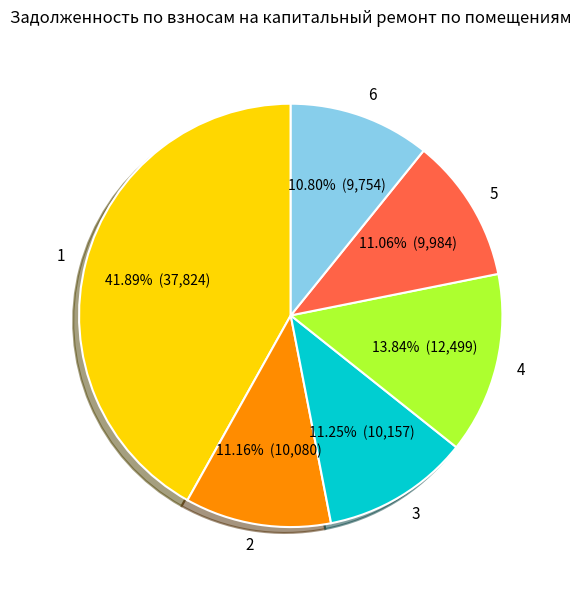

True or false: 1 accounts for 33% of the total.

False